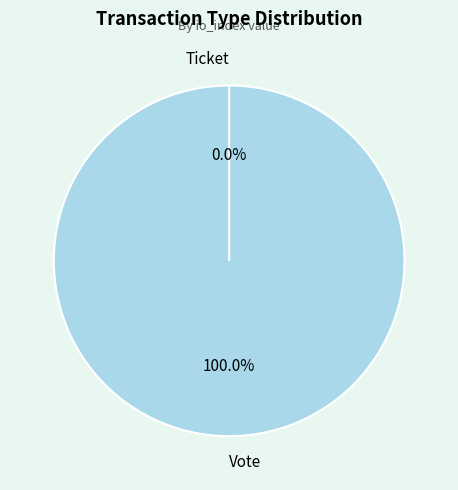

Which slice is the largest?

Vote